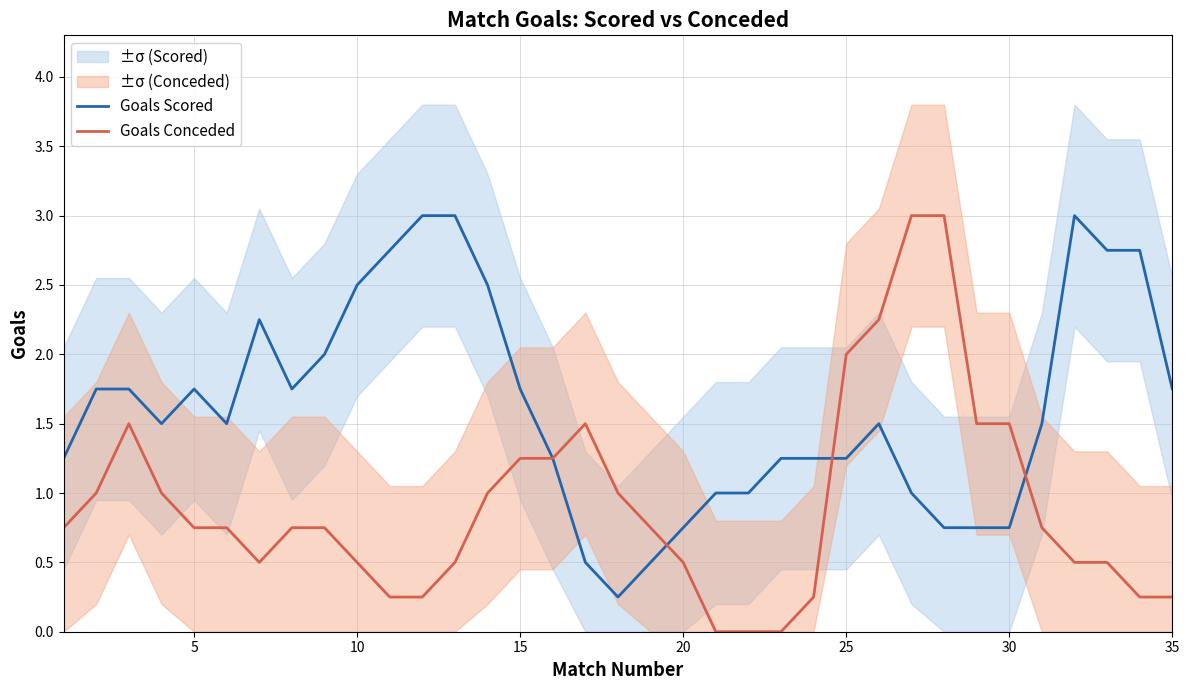

True or false: Goals Conceded has a value of 1.9 at 22.

False